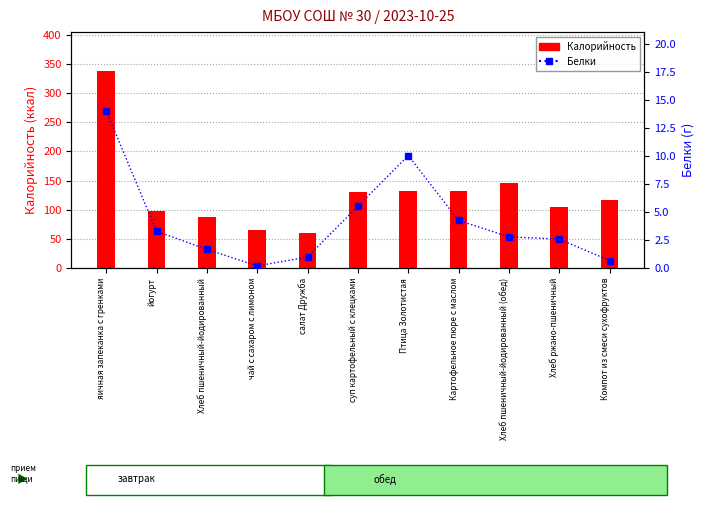

What is the label of the 6th bar from the left?

суп картофельный с клецками